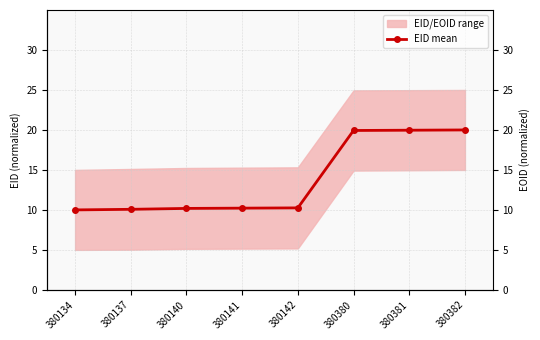

Rank the categories by value from lowest to highest.

380134, 380137, 380140, 380141, 380142, 380380, 380381, 380382